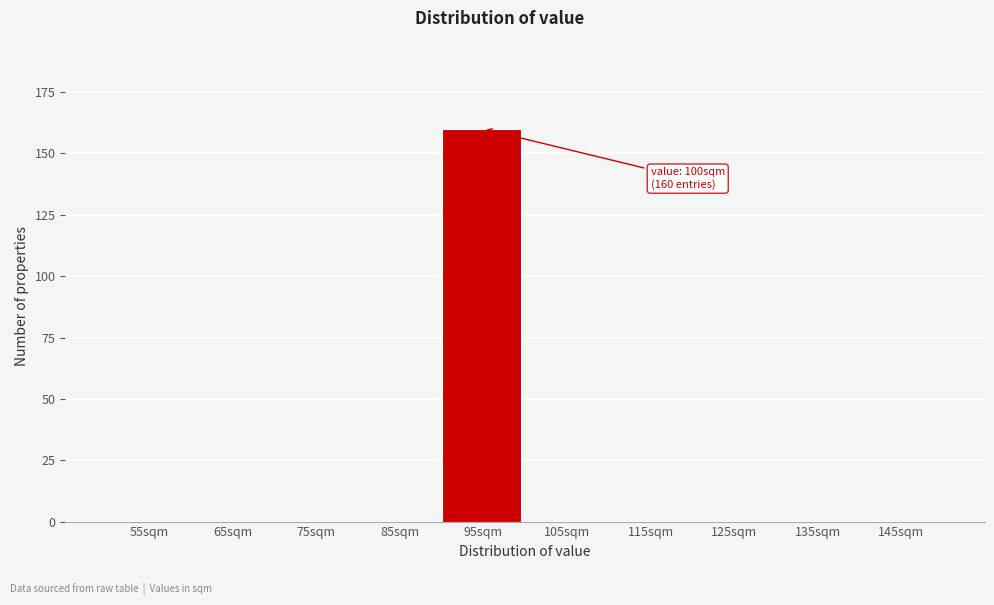

Reading right to left, list all the values displayed in this chart.

145sqm=0	135sqm=0	125sqm=0	115sqm=0	105sqm=0	95sqm=160	85sqm=0	75sqm=0	65sqm=0	55sqm=0